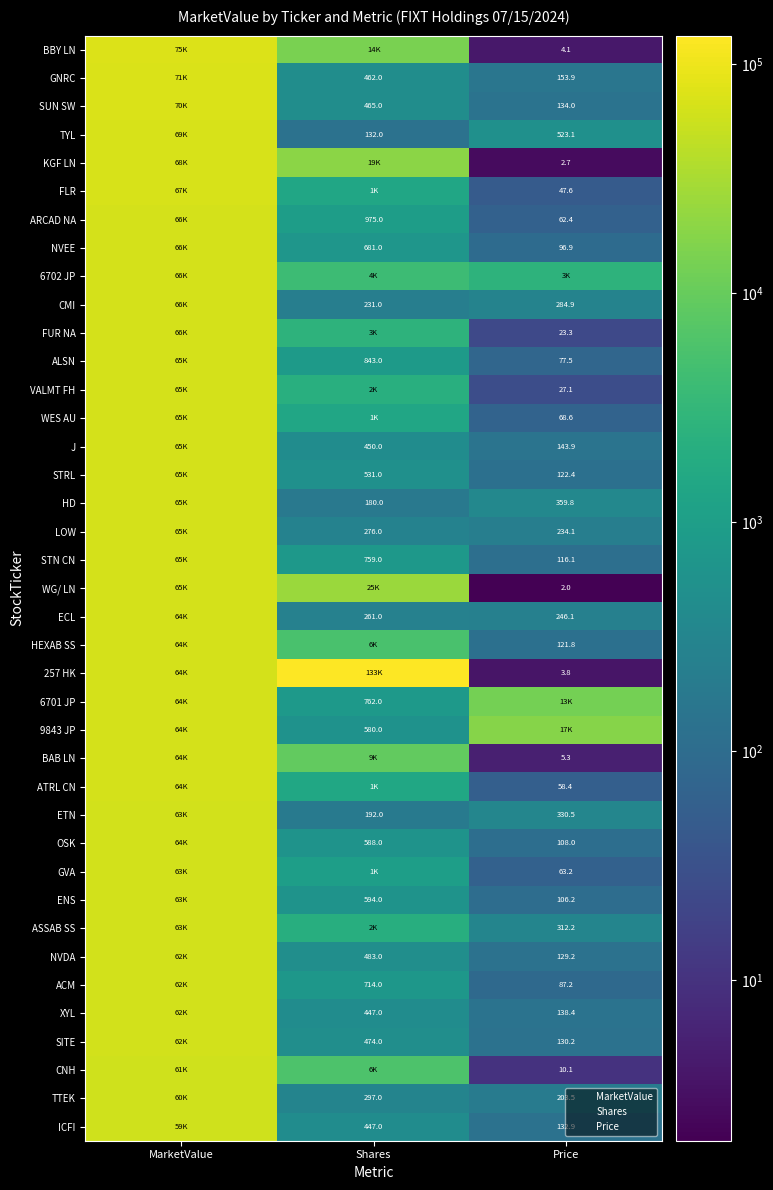

What is the difference between the maximum and minimum values in the ECL series?

63991.2